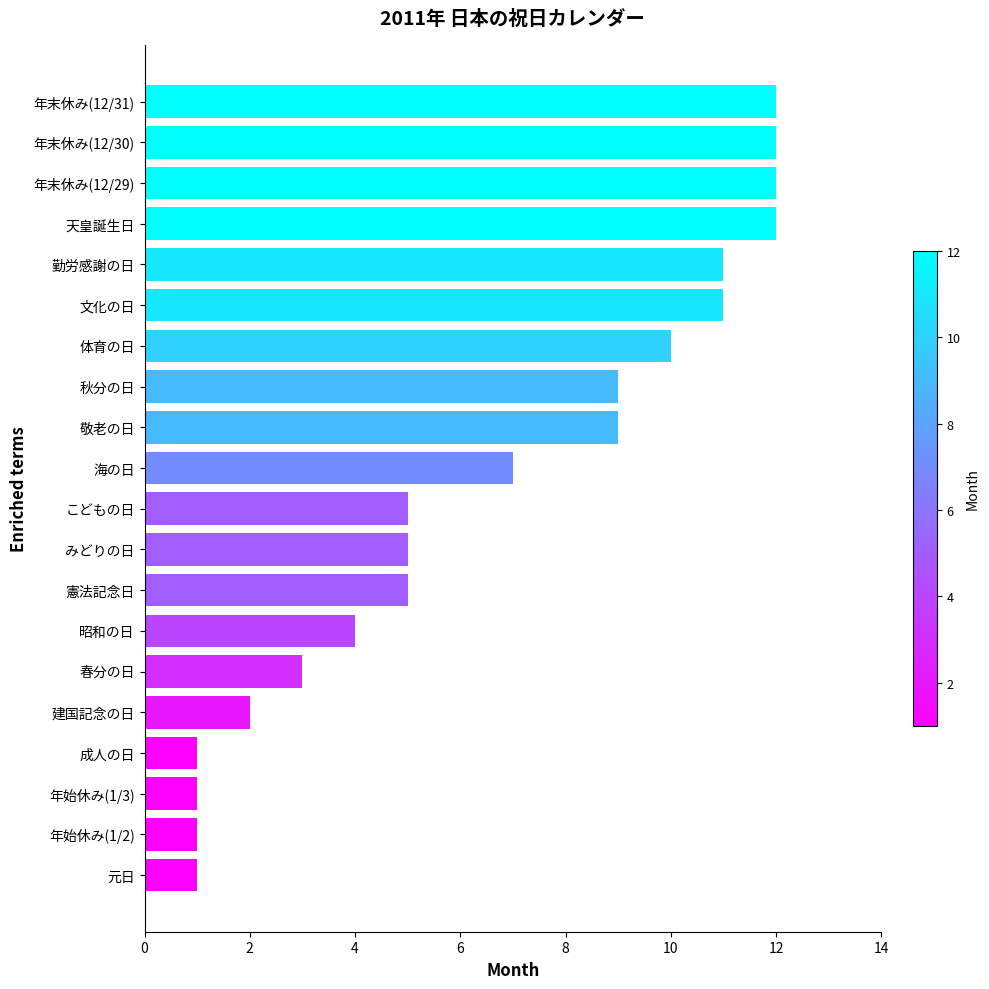

What is the change in value from 春分の日 to みどりの日?

+2